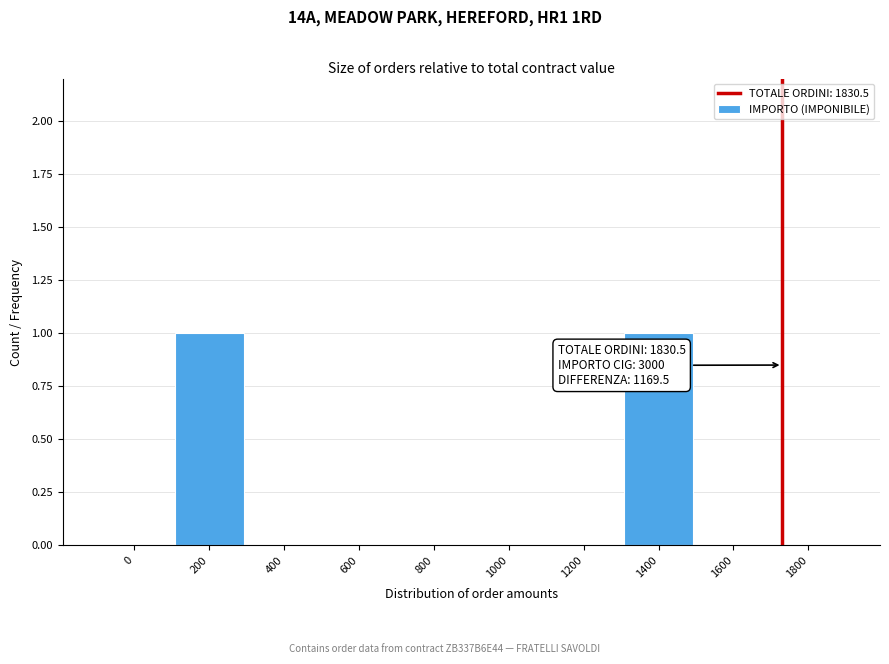

Reading left to right, list all the values displayed in this chart.

0=0	200=1	400=0	600=0	800=0	1000=0	1200=0	1400=1	1600=0	1800=0